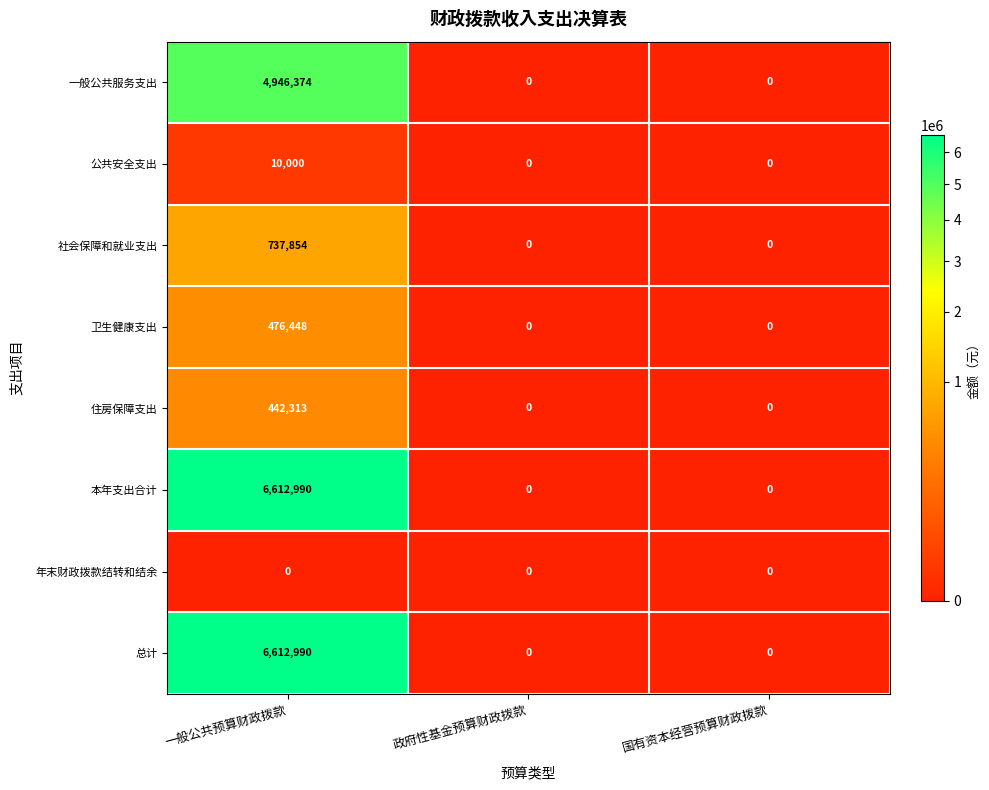

What is the sum of the 社会保障和就业支出 values at 国有资本经营预算财政拨款 and 一般公共预算财政拨款?

737854